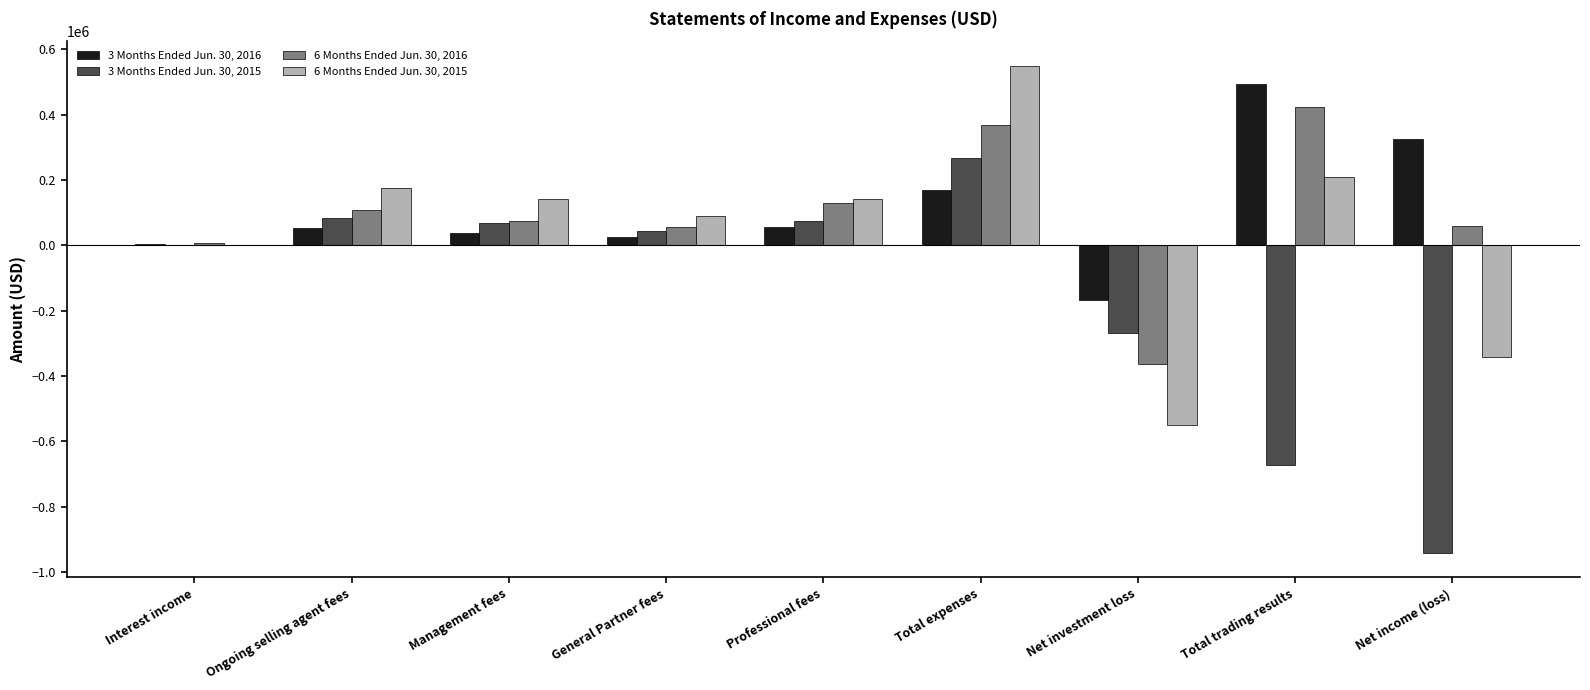

Where is 6 Months Ended Jun. 30, 2015 nearest to the value 367?

Interest income